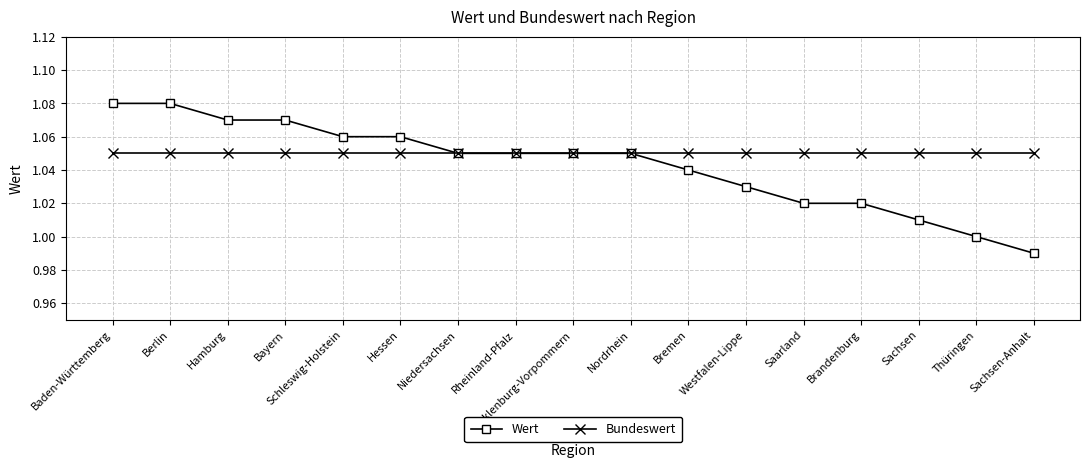

What is the label of the 14th point from the right?

Bayern